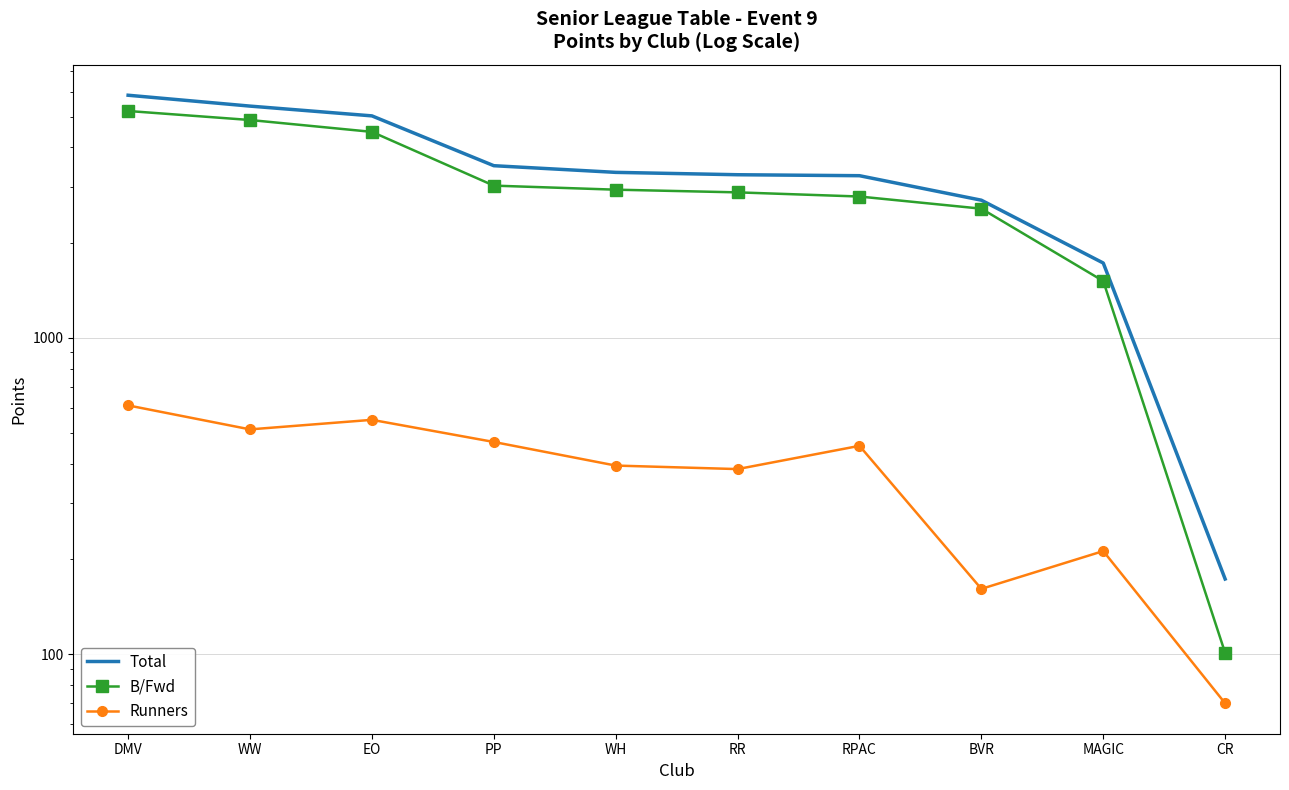

Is the value of Total at WH greater than the value of B/Fwd at WH?

Yes